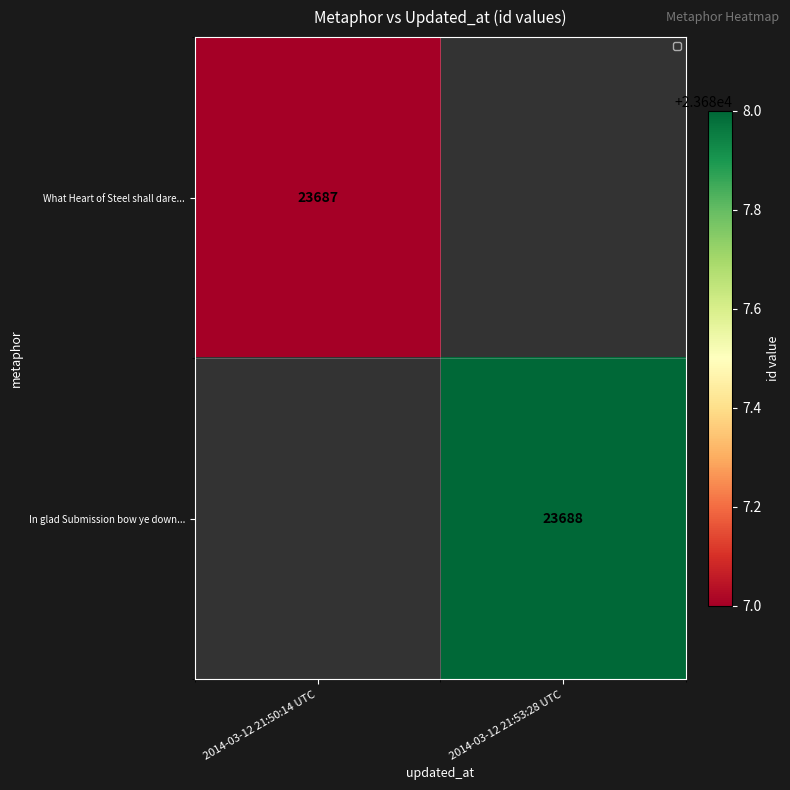

The value of In glad Submission bow ye down... at 2014-03-12 21:53:28 UTC is 34342. True or false?

False